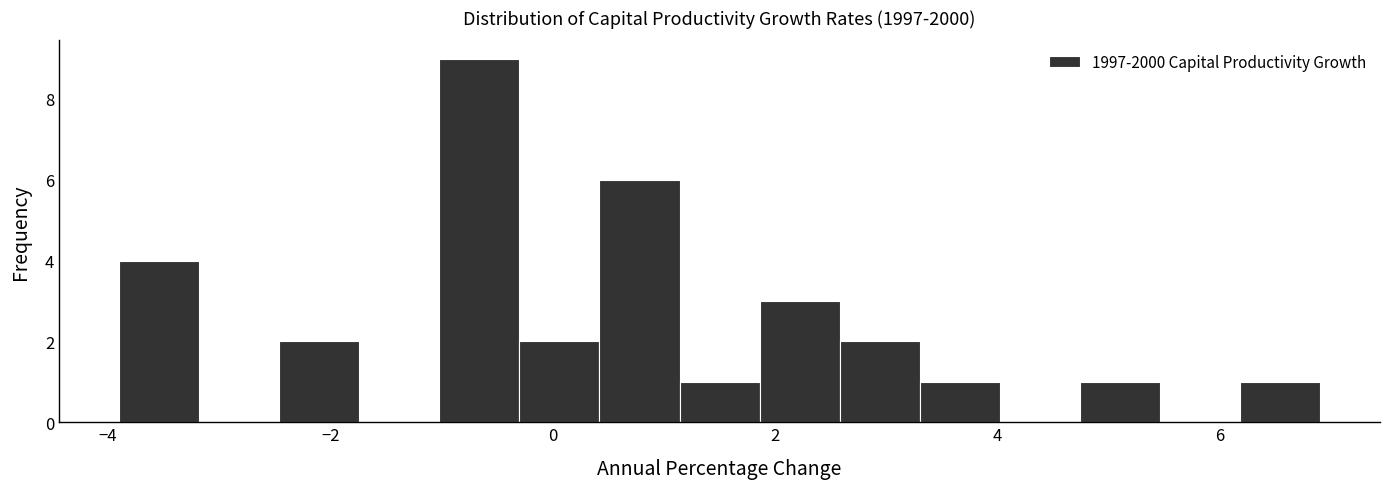

Read against the x-axis, roughly where is the centre of the tallest bar?

-0.6